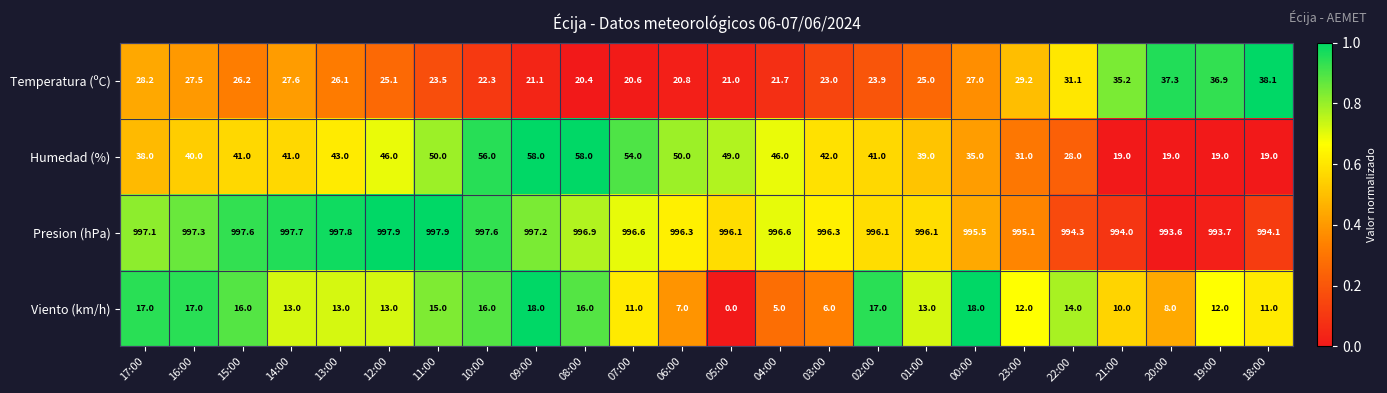

Rank the series at 21:00 from highest to lowest value.

Presion (hPa), Temperatura (ºC), Humedad (%), Viento (km/h)